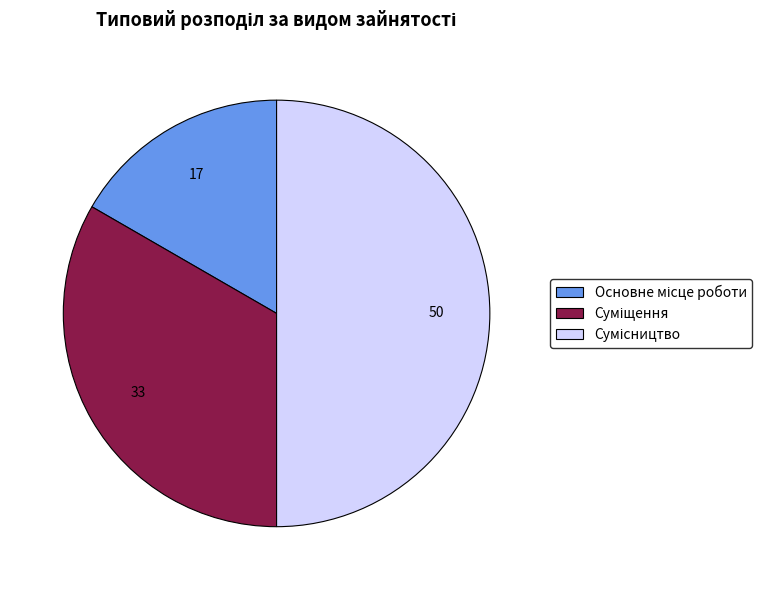

Count the number of slices in the pie.

3